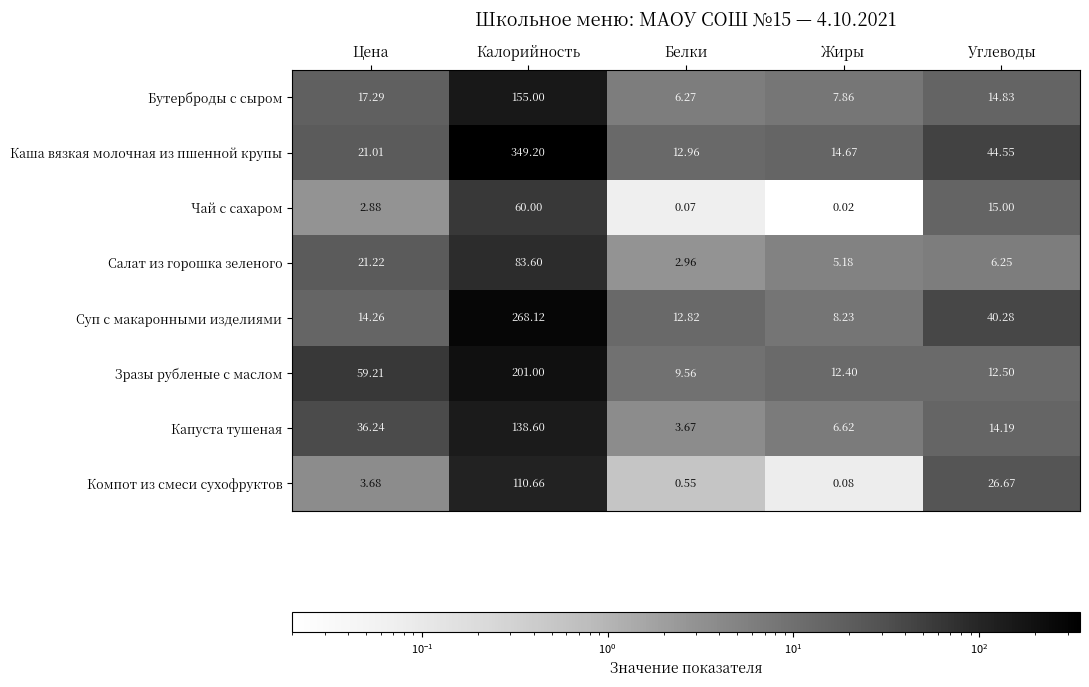

What is the total value across all series at Углеводы?

174.3